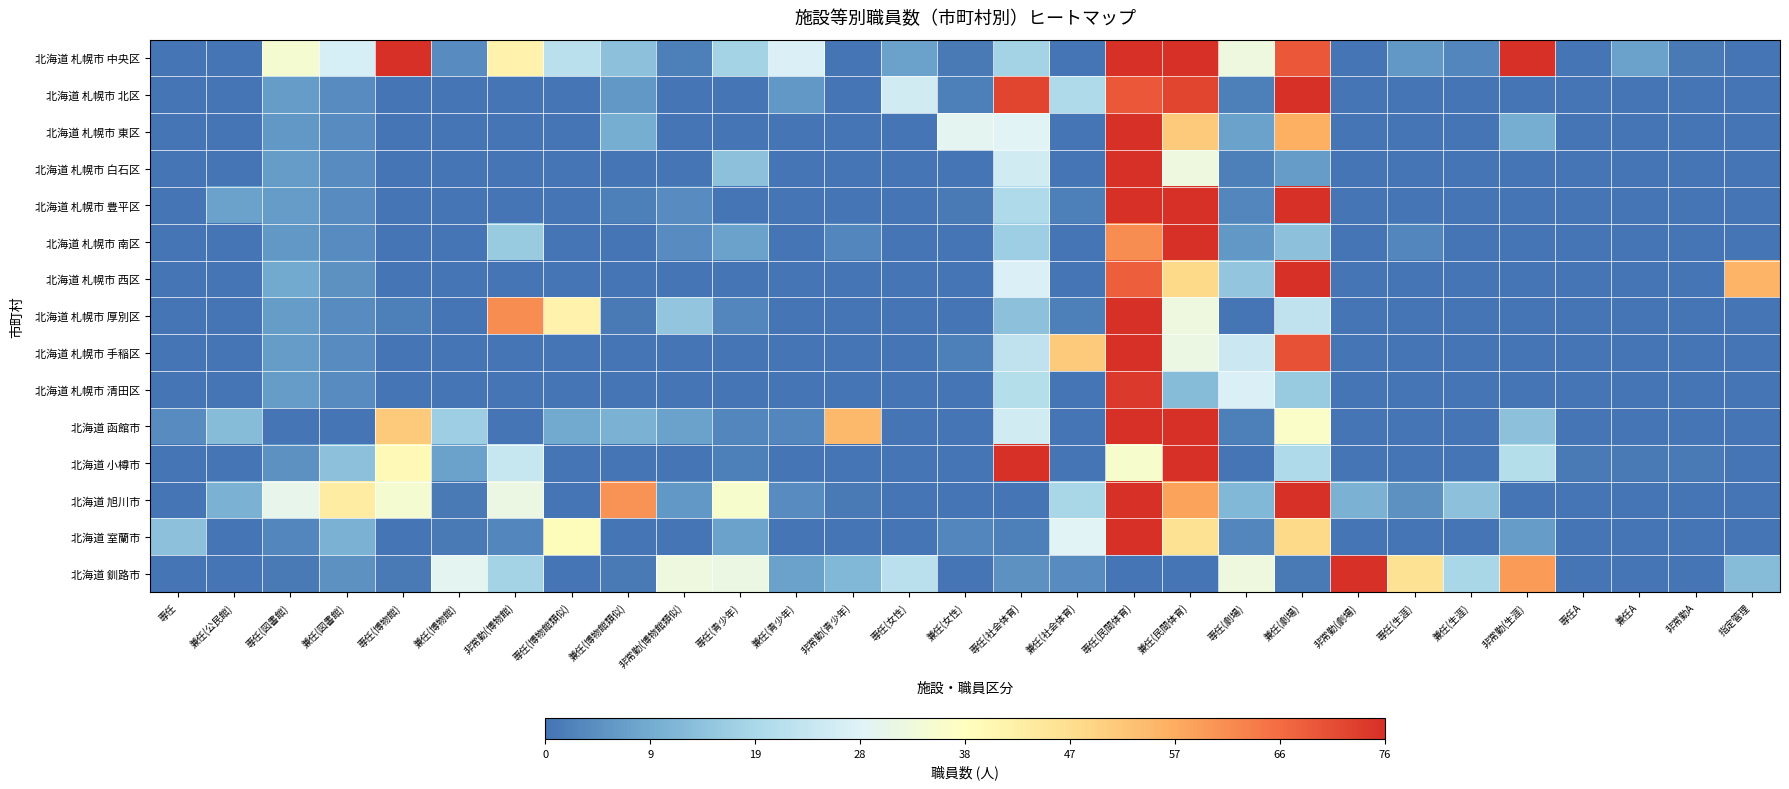

Which series changed the most between 非常勤(博物館類似) and 非常勤(生涯)?

北海道 札幌市 中央区